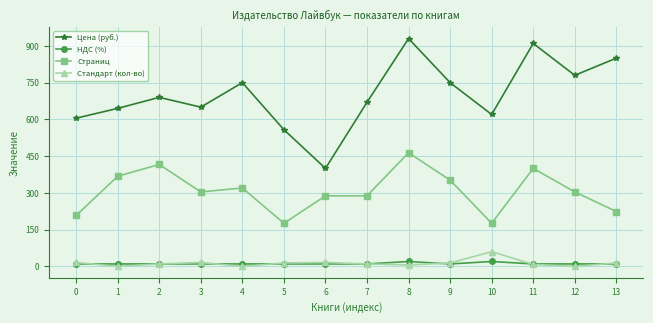

How many interior local valleys does the Цена (руб.) series have?

4